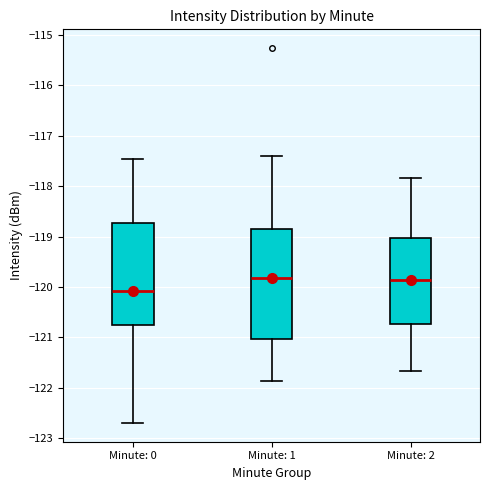

Reading left to right, read every box against the y-axis: the position of its median line, the range the box covers, and the ends of its whiskers. The values are not printed on the chart, so give them approximately, as read against the axis.

Minute: 0: median -120.1, box -120.8 to -118.7, whiskers -122.7 to -117.5
Minute: 1: median -119.8, box -121.0 to -118.9, whiskers -121.9 to -117.4
Minute: 2: median -119.9, box -120.7 to -119.0, whiskers -121.7 to -117.8